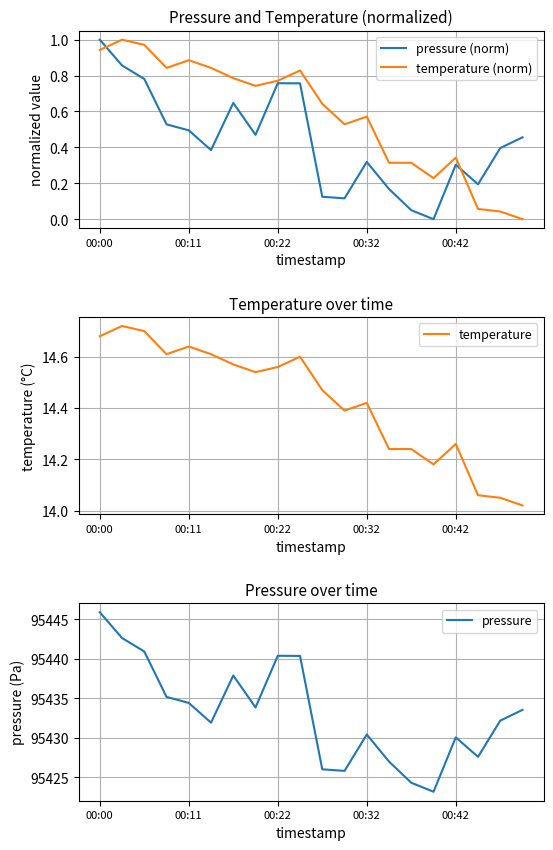

True or false: temperature (norm) and pressure intersect in this chart.

False